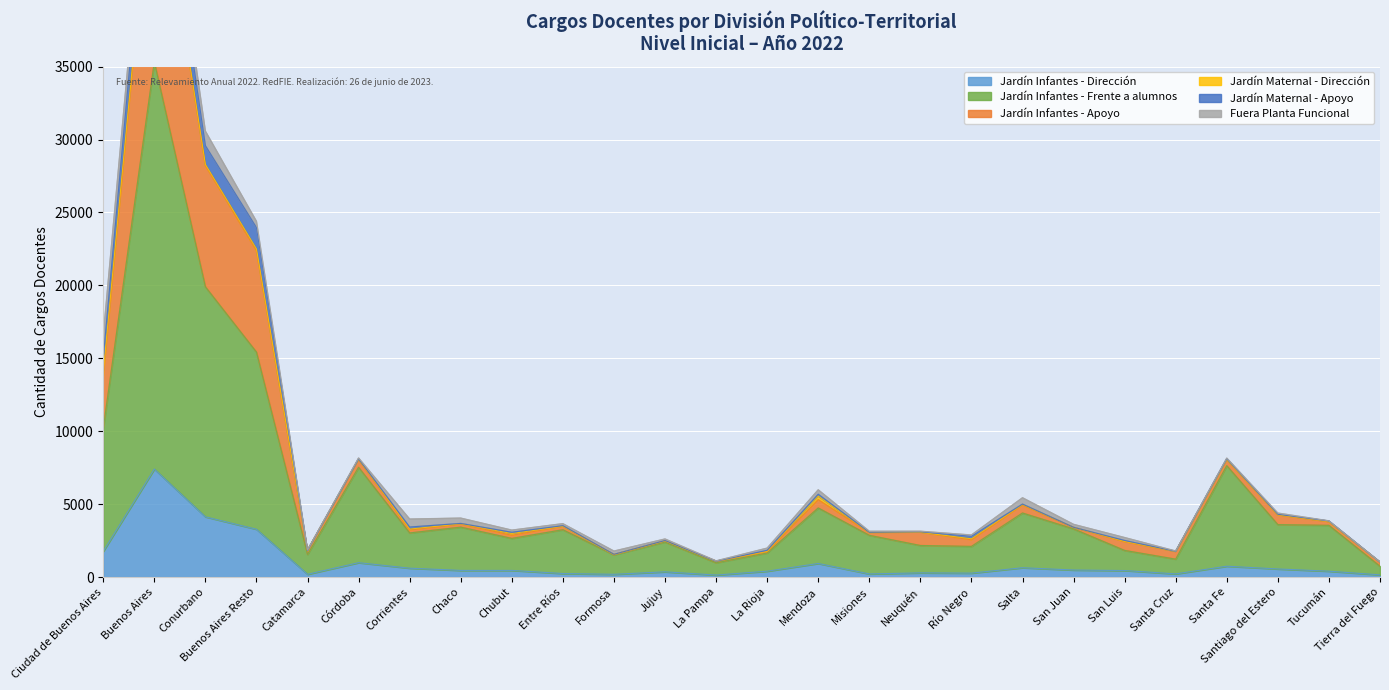

What is the highest value of the Jardín Infantes - Dirección series?

7405